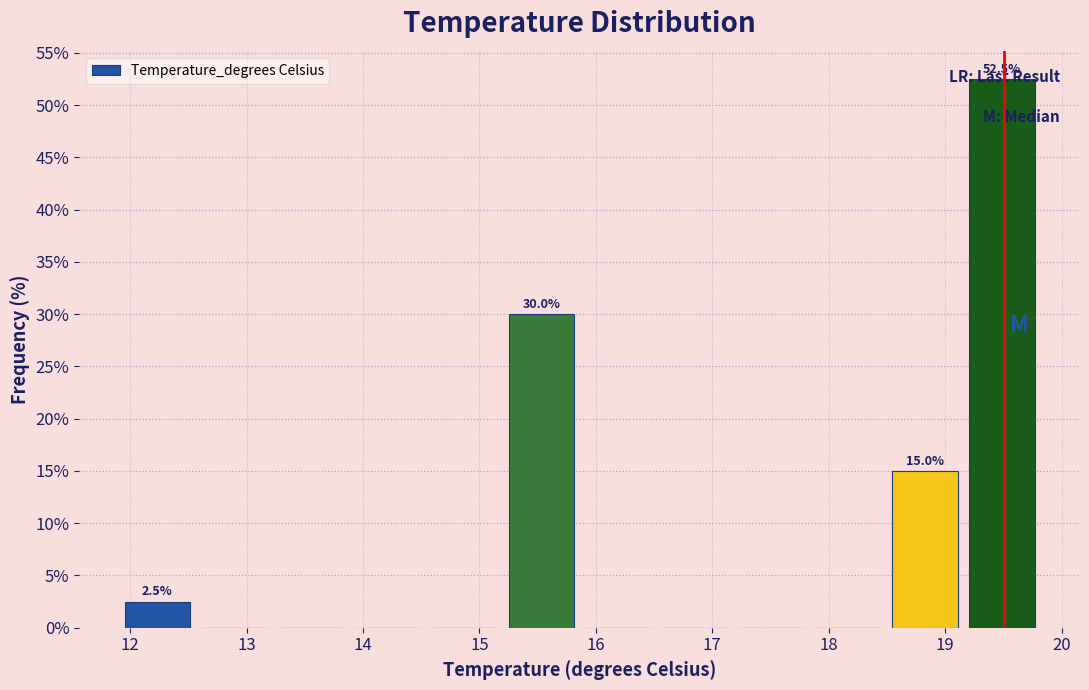

Which range on the x-axis has the tallest bar?

19.2 to 19.8